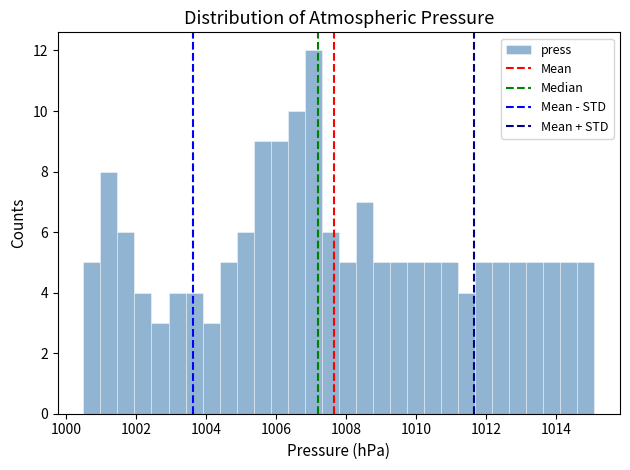

Read against the x-axis, roughly where is the centre of the tallest bar?

1007.0